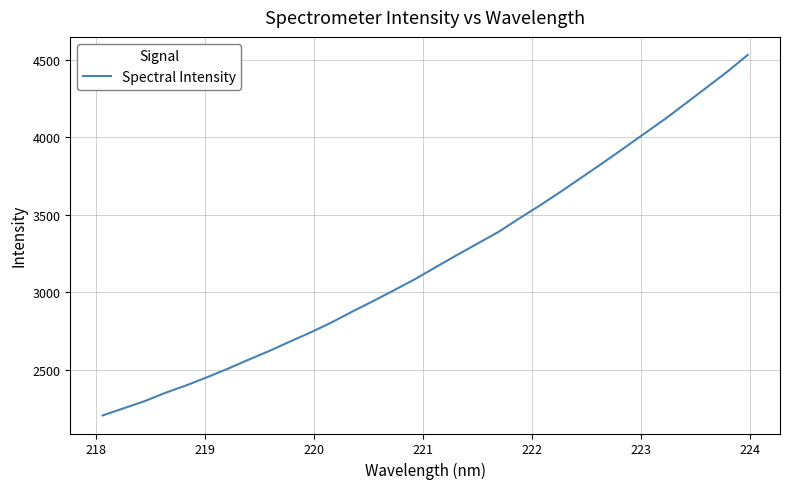

Does the chart display data point markers on the line(s)?

No